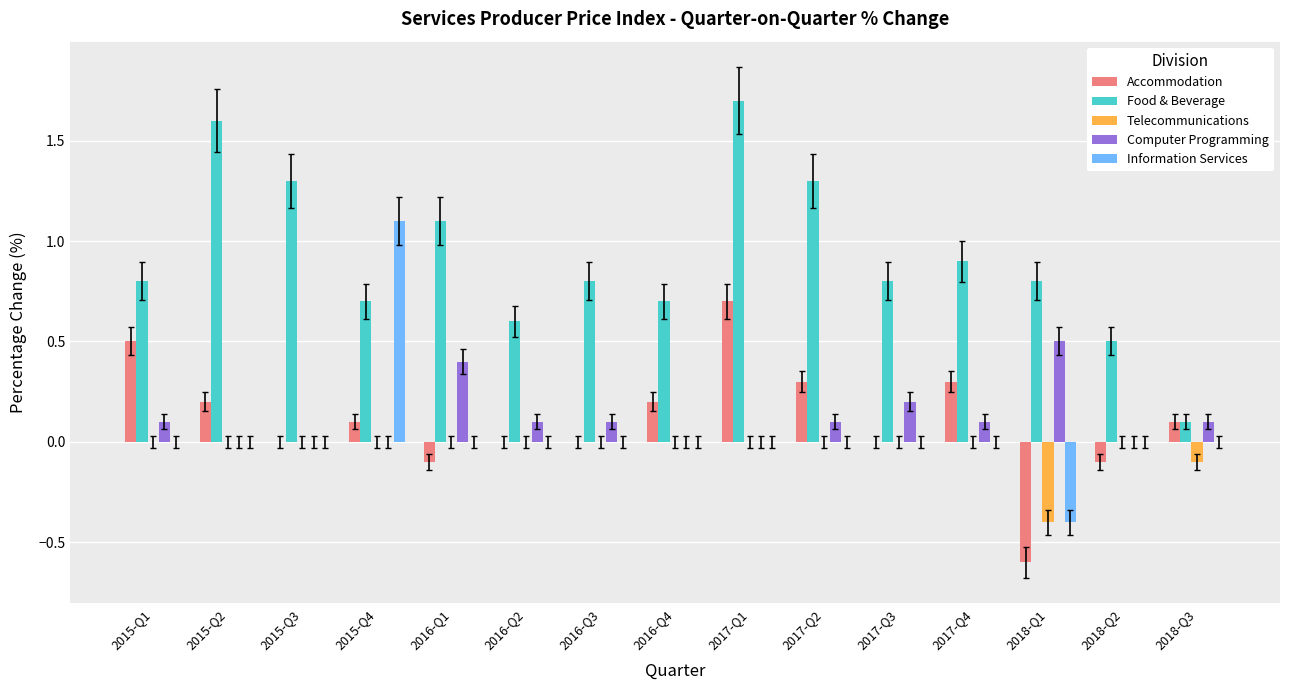

Is it true that Computer Programming equals 0.1 at 2015-Q1?

True